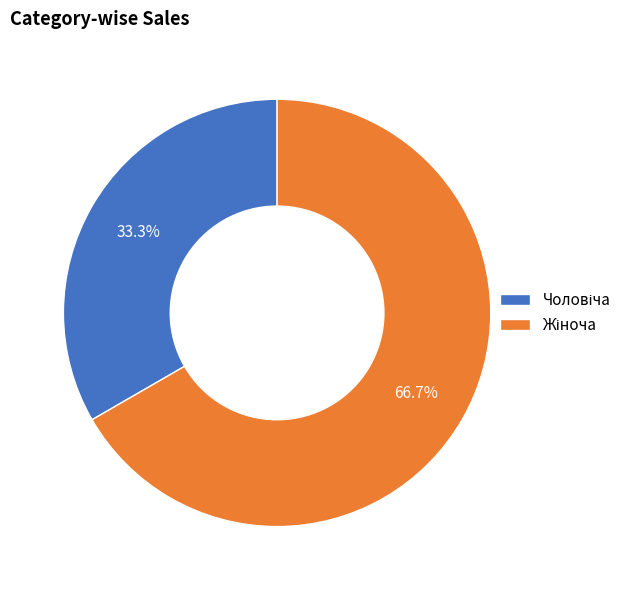

To the nearest percent, what is the average slice percentage?

50%